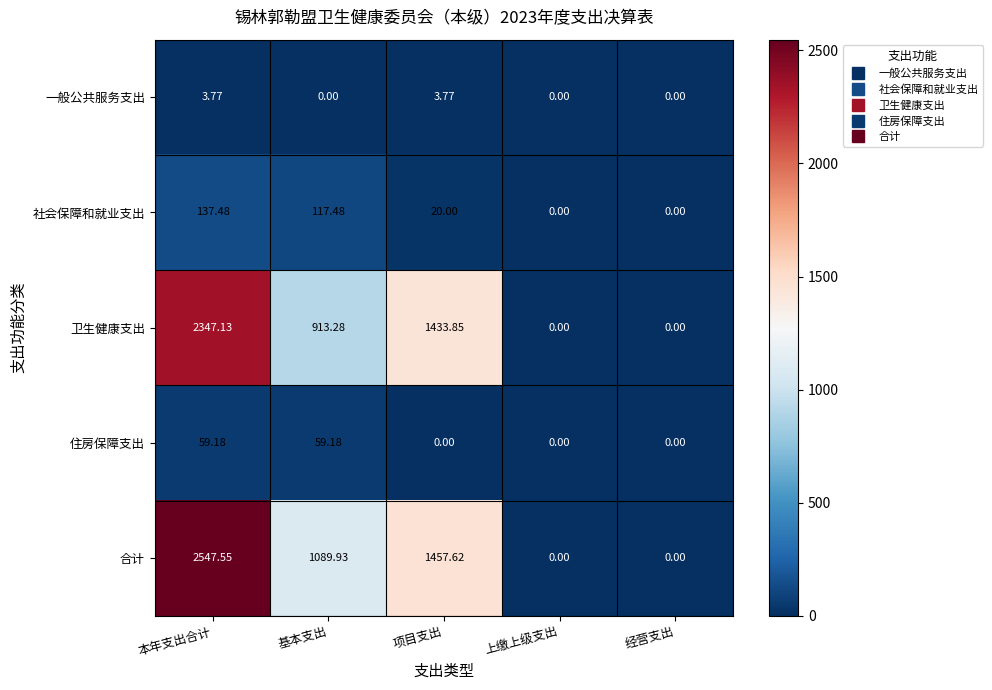

Between 项目支出 and 经营支出, which series saw the biggest shift?

合计